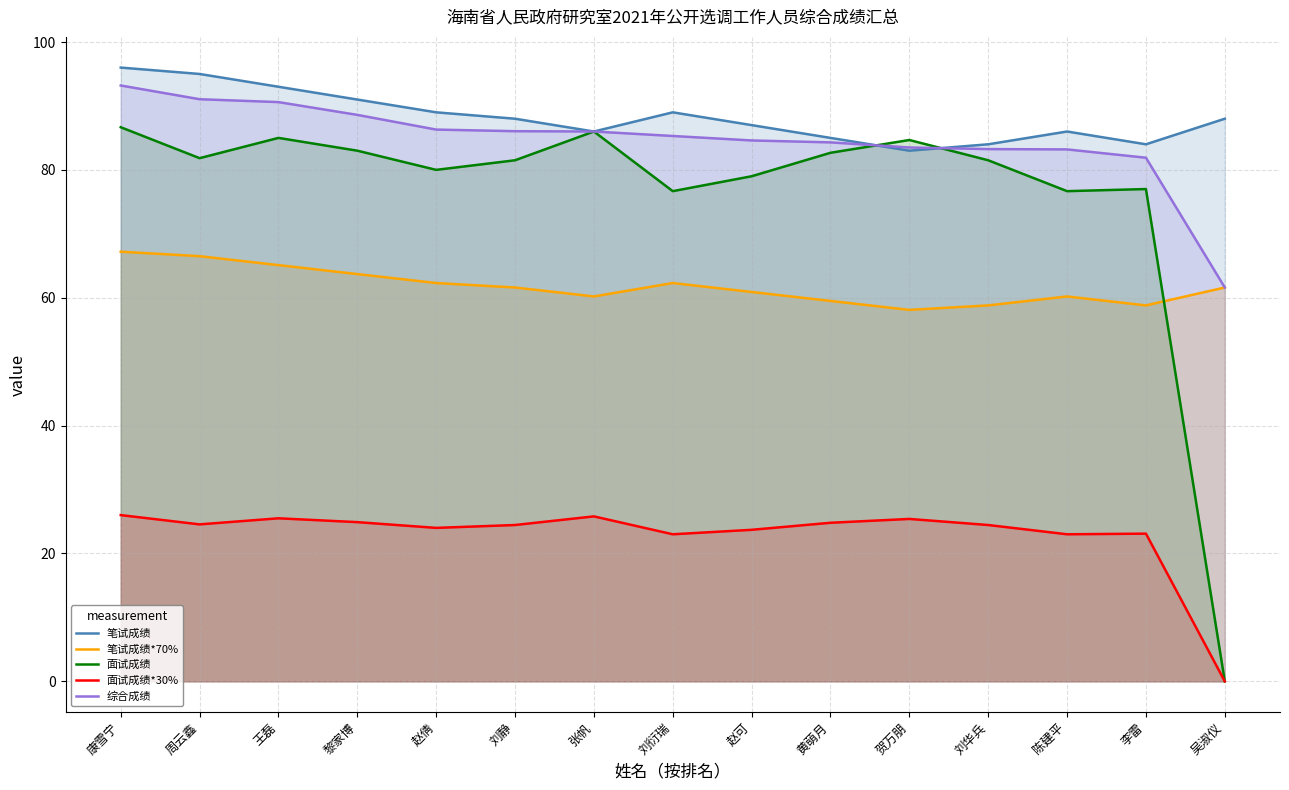

What value does the 笔试成绩 series have at 周云鑫?

95.0